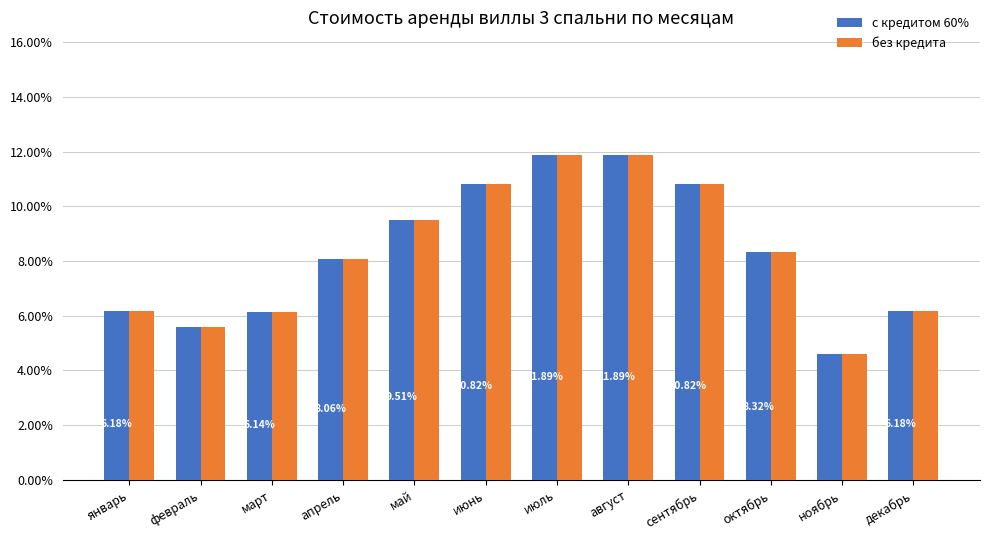

What is the sum of the без кредита values at июль and ноябрь?

16.5